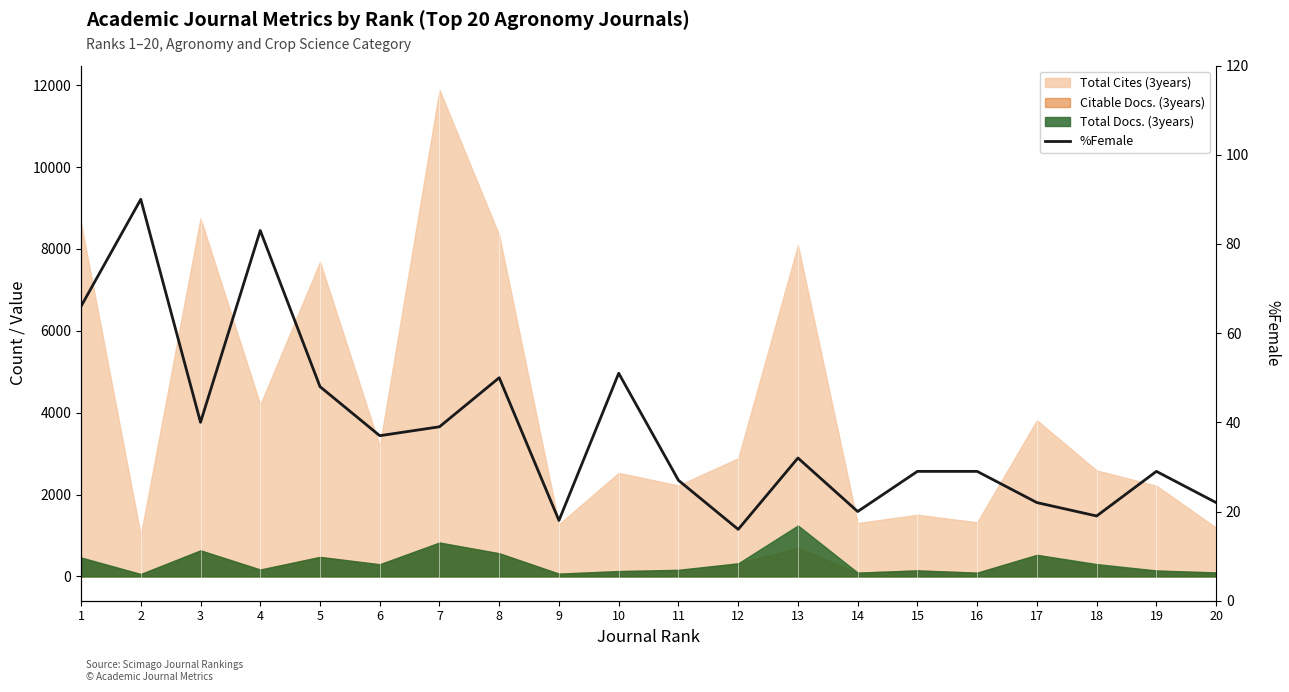

What is the difference between the maximum and second lowest values?

72